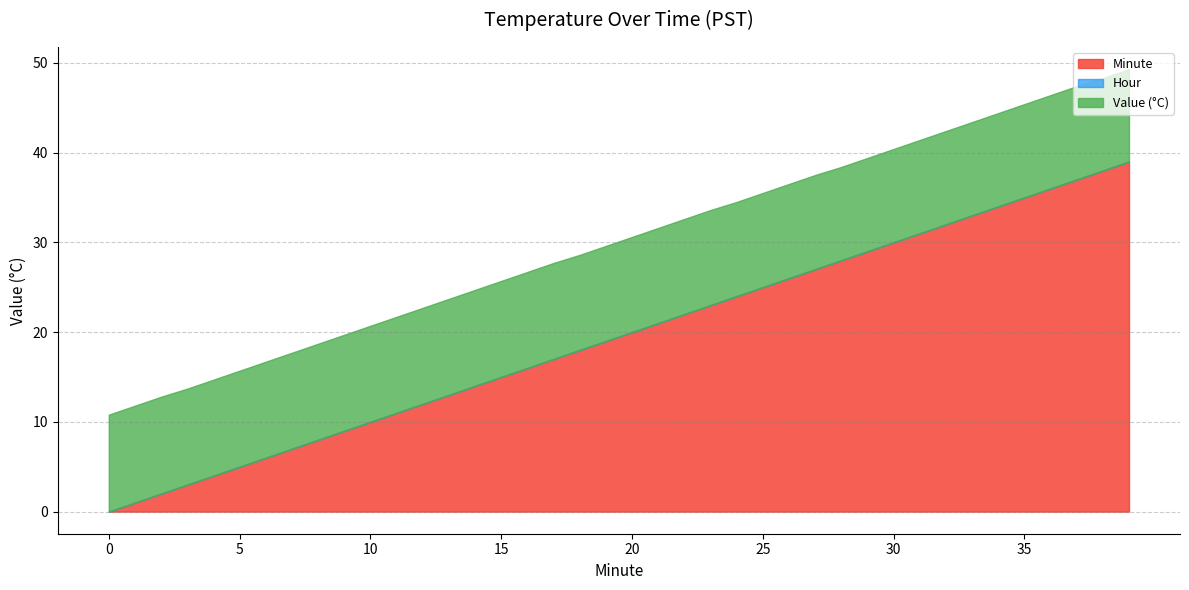

What is the difference between the maximum and second lowest values in the Minute series?

38.0